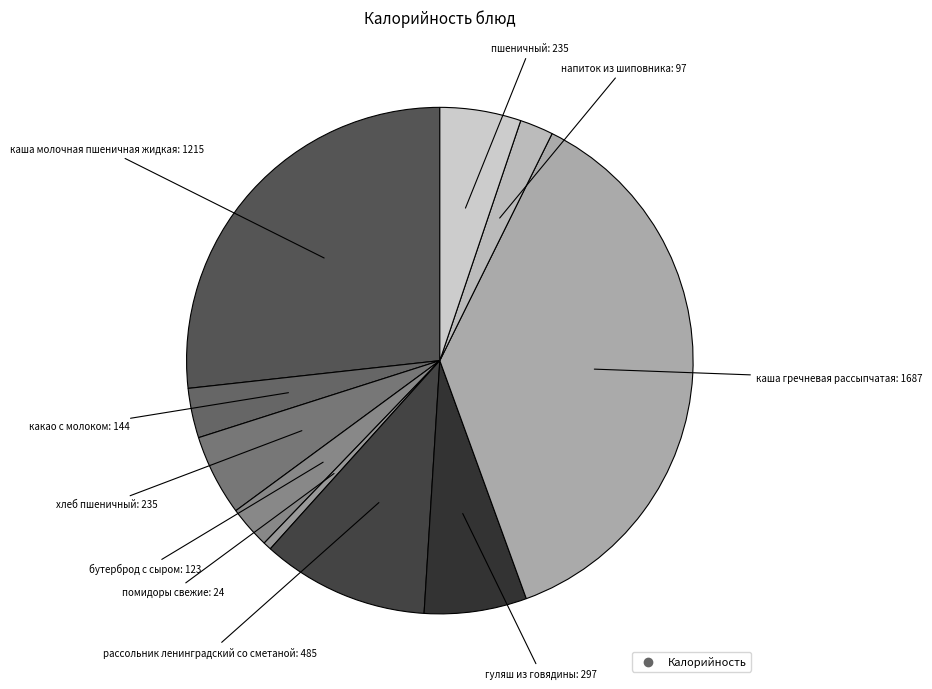

Does any single category account for the majority?

No